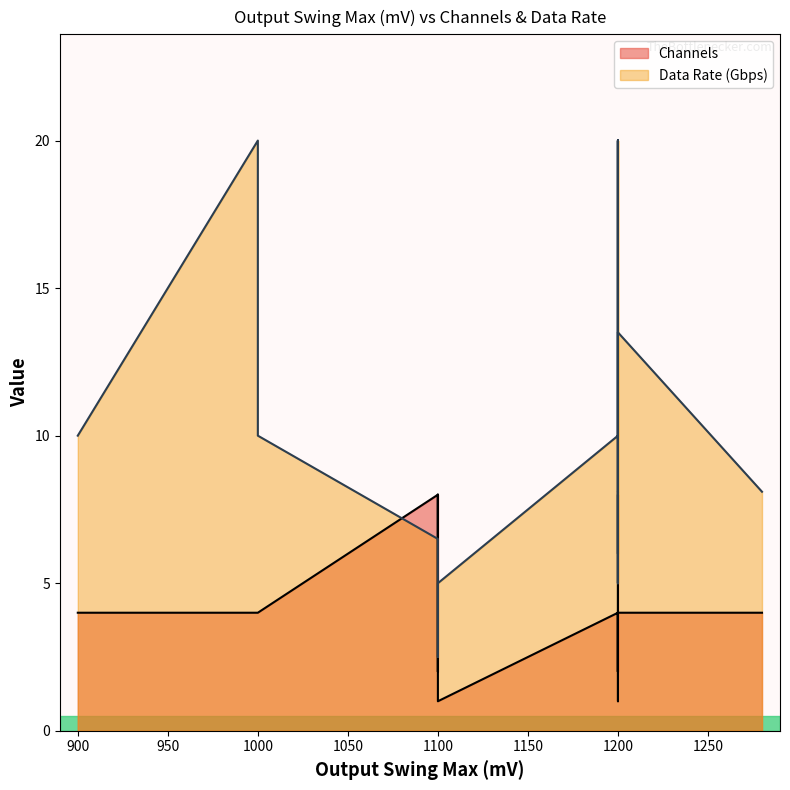

Reading left to right, transcribe all the data shown in this chart.

Channels: 2.0	4.0	4.0	4.0	4.0	4.0	4.0	4.0	4.0	2.0	1.0	1.0	8.0	8.0	4.0	2.0	4.0	4.0	4.0	4.0	4.0	4.0	4.0	4.0	4.0	4.0	4.0	4.0	4.0	8.0	4.0	4.0	4.0	4.0	4.0
Data Rate (Gbps): 5.0	10.0	8.1	10.0	10.0	10.0	20.0	20.0	20.0	5.0	5.0	5.0	2.5	6.5	6.5	6.5	6.0	8.1	8.1	10.0	10.0	10.0	10.0	20.0	20.0	8.1	13.5	20.0	13.5	13.5	10.0	10.0	10.0	10.0	10.0